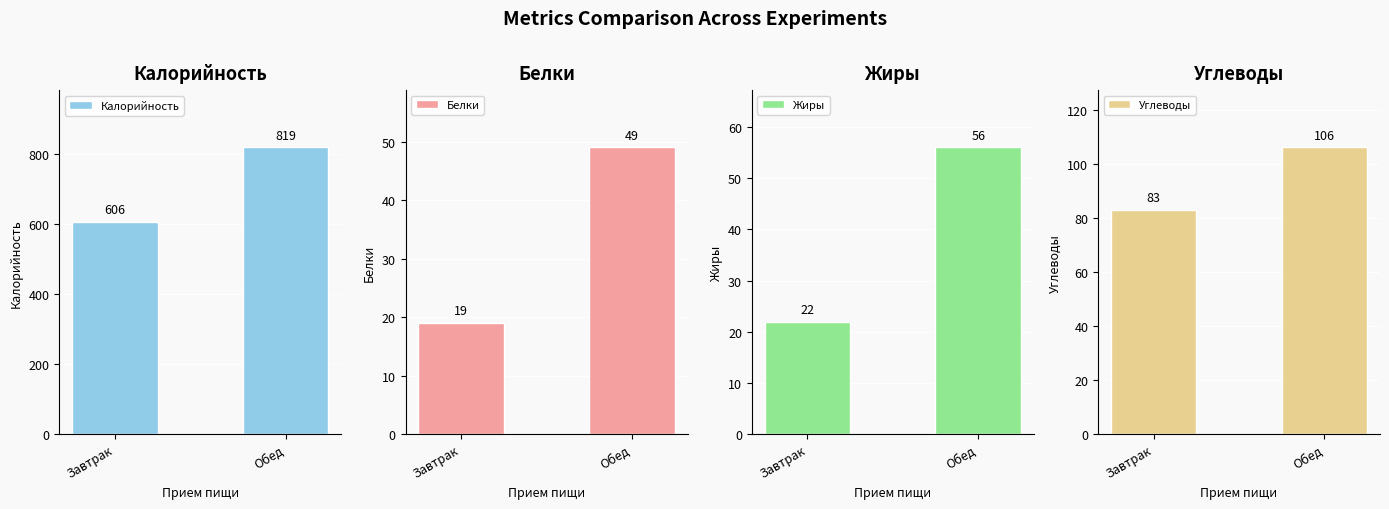

Reading right to left, transcribe all the data shown in this chart.

Калорийность: Обед=819	Завтрак=606
Белки: Обед=49	Завтрак=19
Жиры: Обед=56	Завтрак=22
Углеводы: Обед=106	Завтрак=83